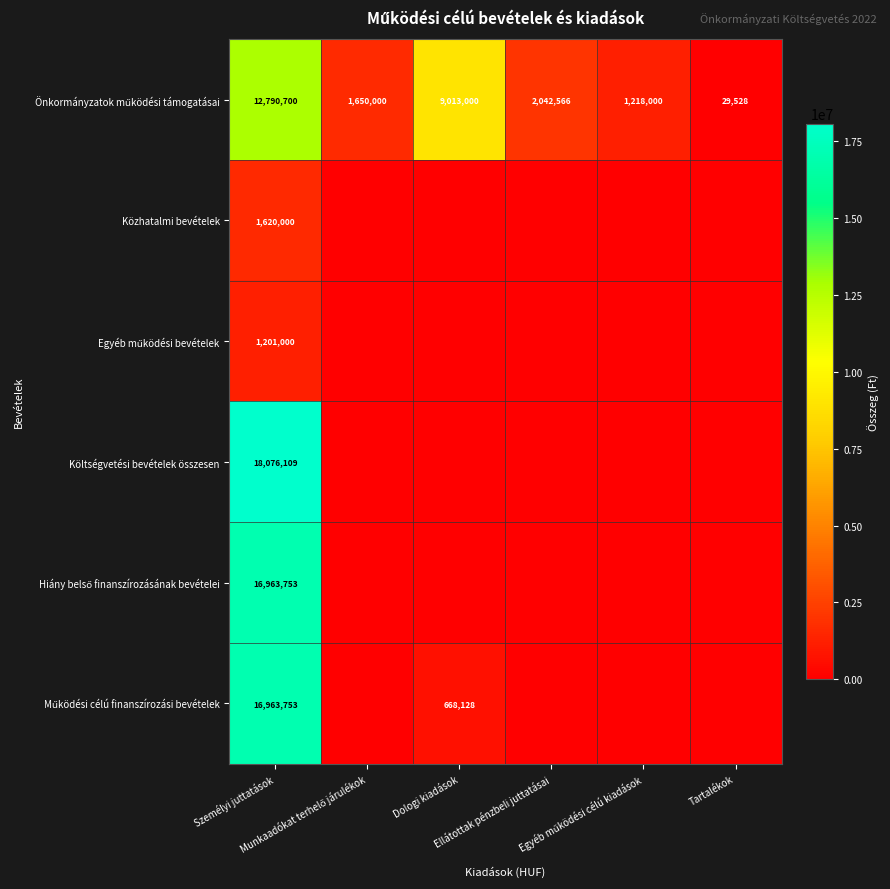

At how many categories does at least one series exceed 3529018?

2